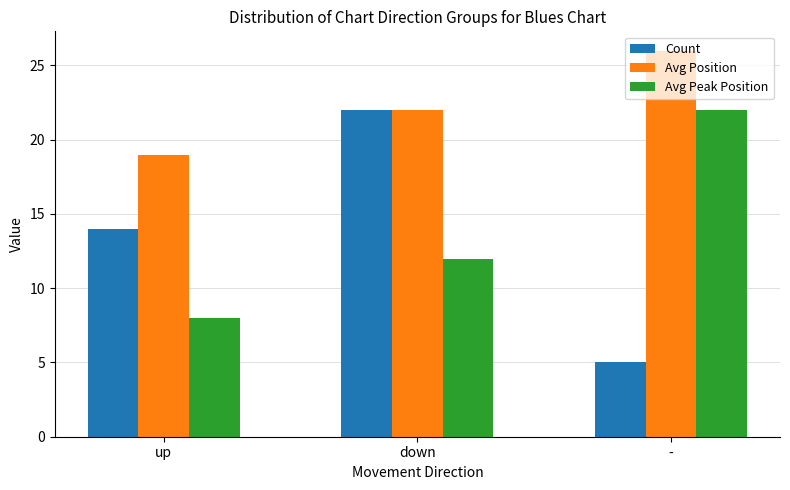

Reading left to right, transcribe all the data shown in this chart.

Count: up=14	down=22	-=5
Avg Position: up=19	down=22	-=26
Avg Peak Position: up=8	down=12	-=22